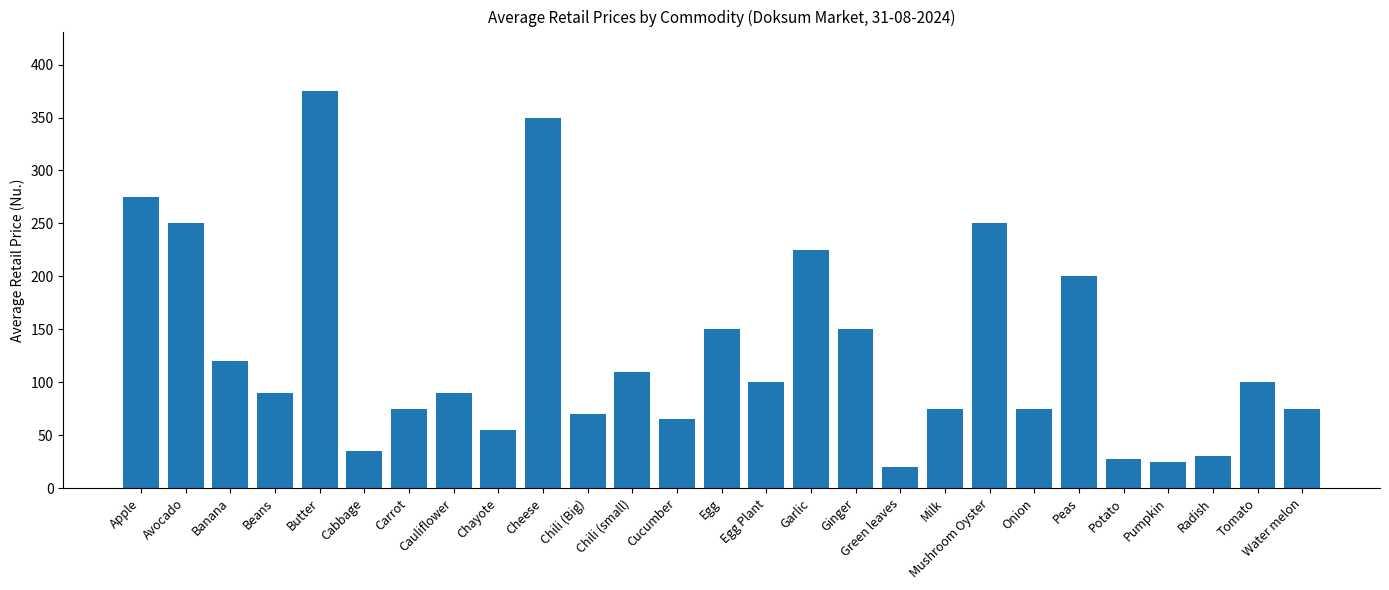

At which category does the chart reach its minimum across all series?

Green leaves